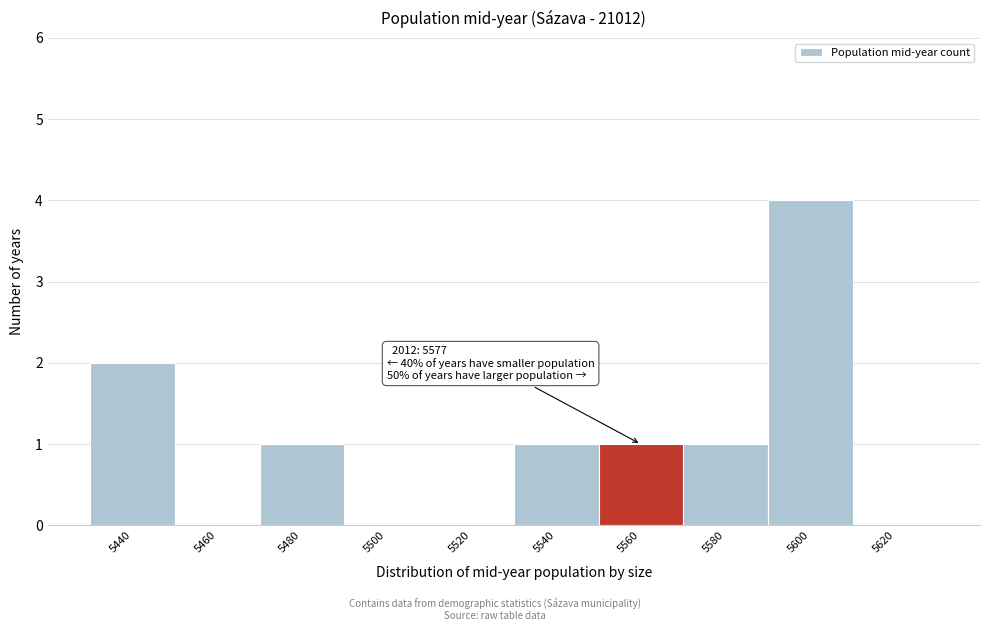

Reading left to right, what are all the values shown in this chart?

5440=2	5460=0	5480=1	5500=0	5520=0	5540=1	5560=1	5580=1	5600=4	5620=0